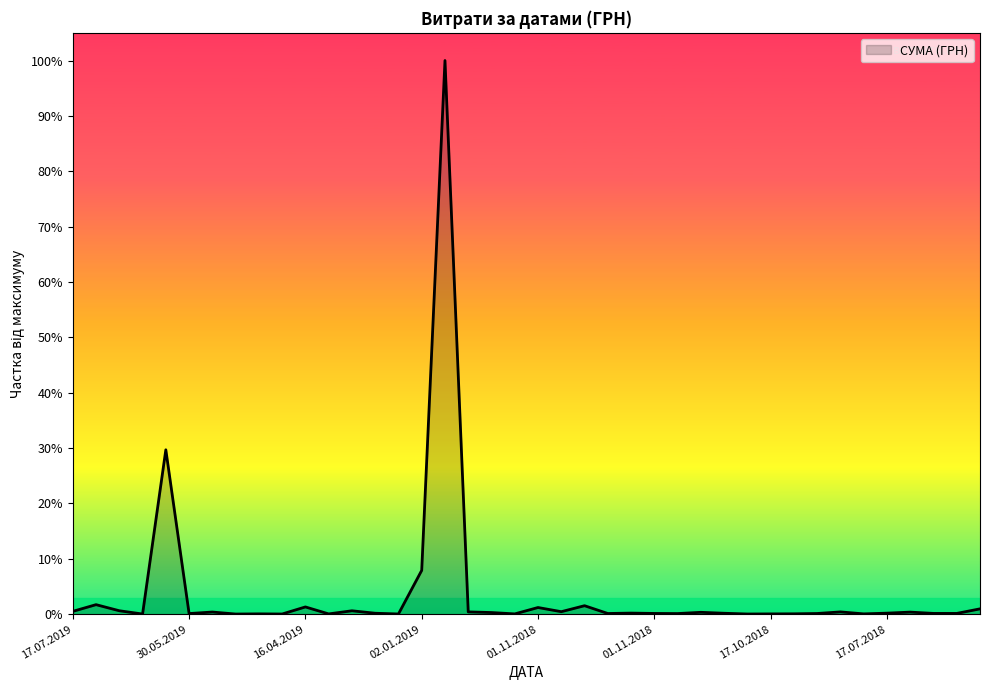

What is the label of the 31st point from the right?

27.05.2019